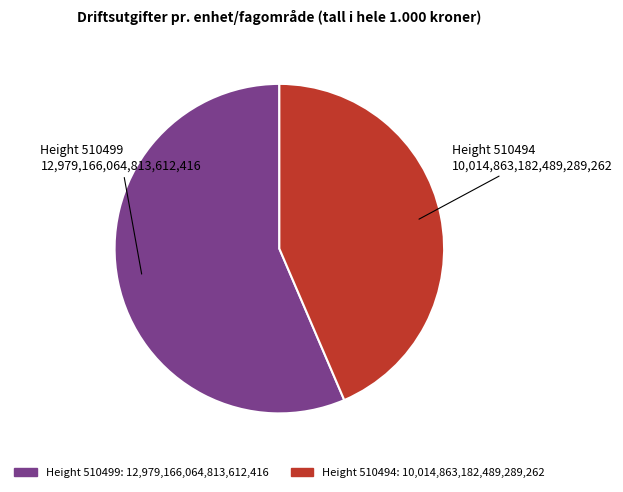

Is there a majority slice in this chart?

Yes